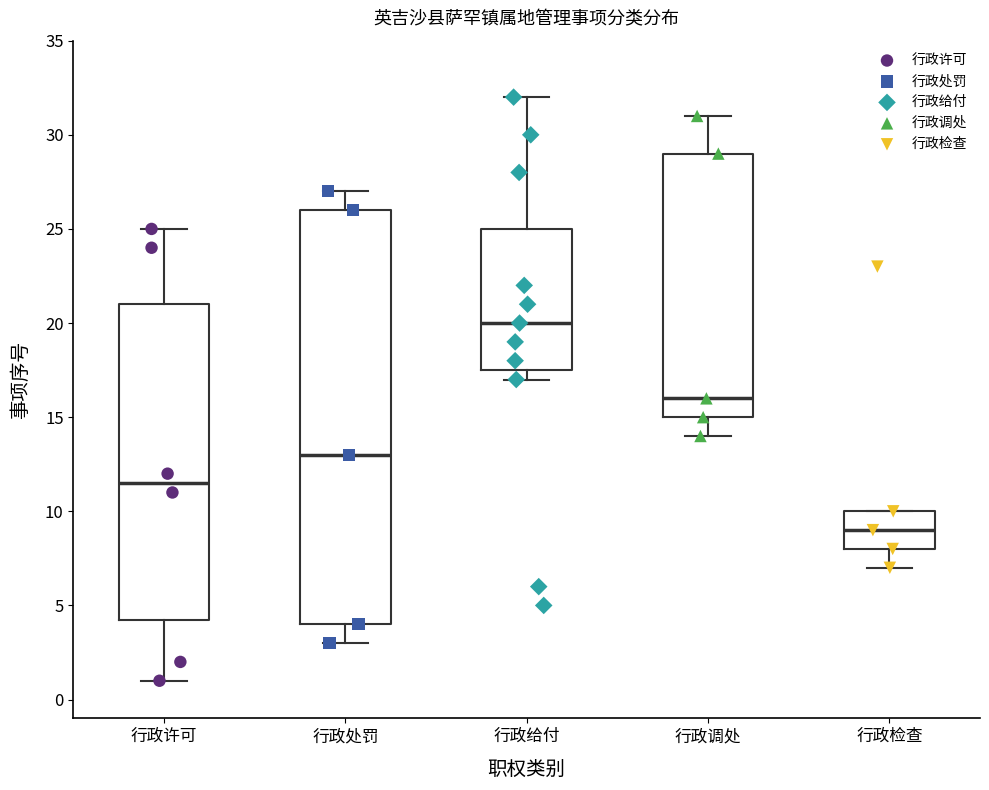

Where is the lower edge of the box for 行政检查 on the y-axis? The values are not printed on the chart, so give them approximately, as read against the axis.

8.0